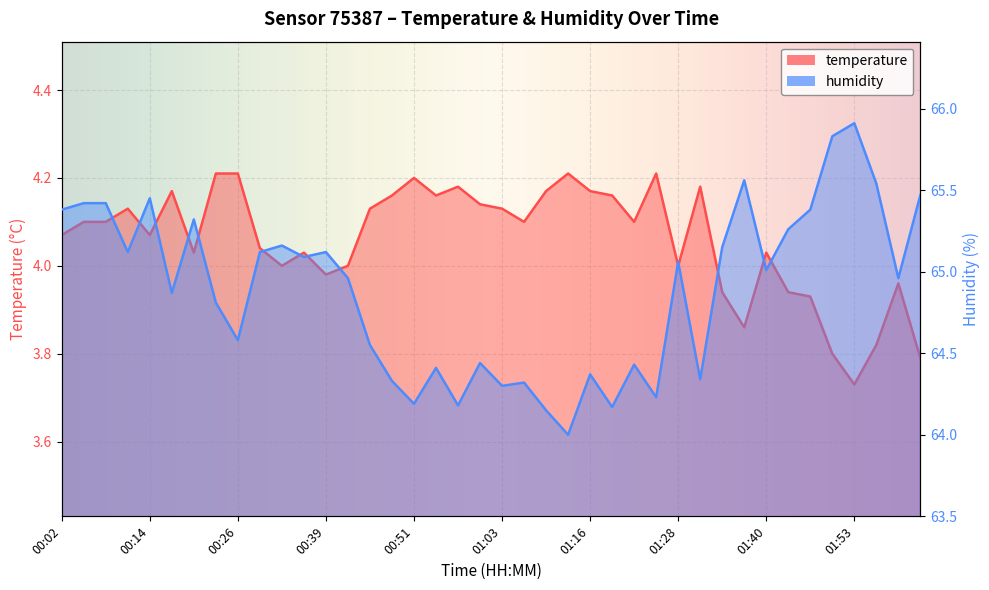

How many data points does each series have?

40